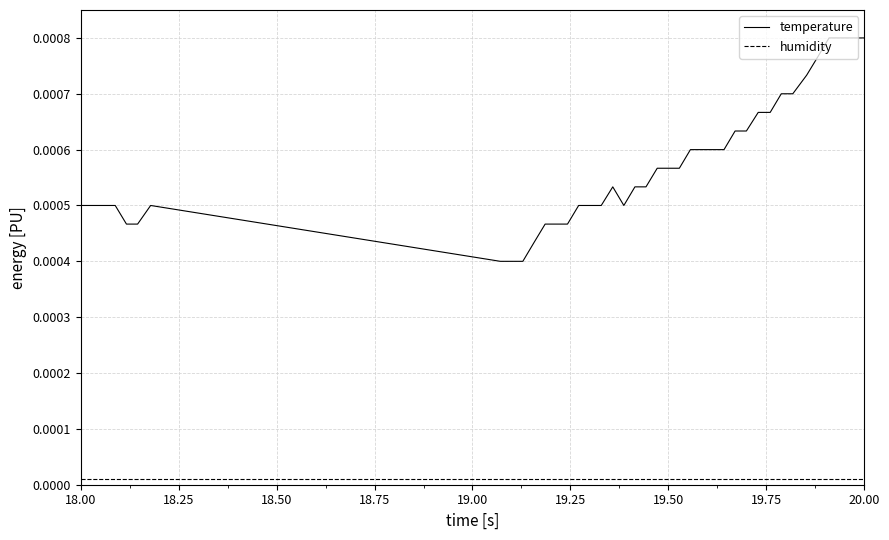

Which series has the largest total across all categories?

temperature